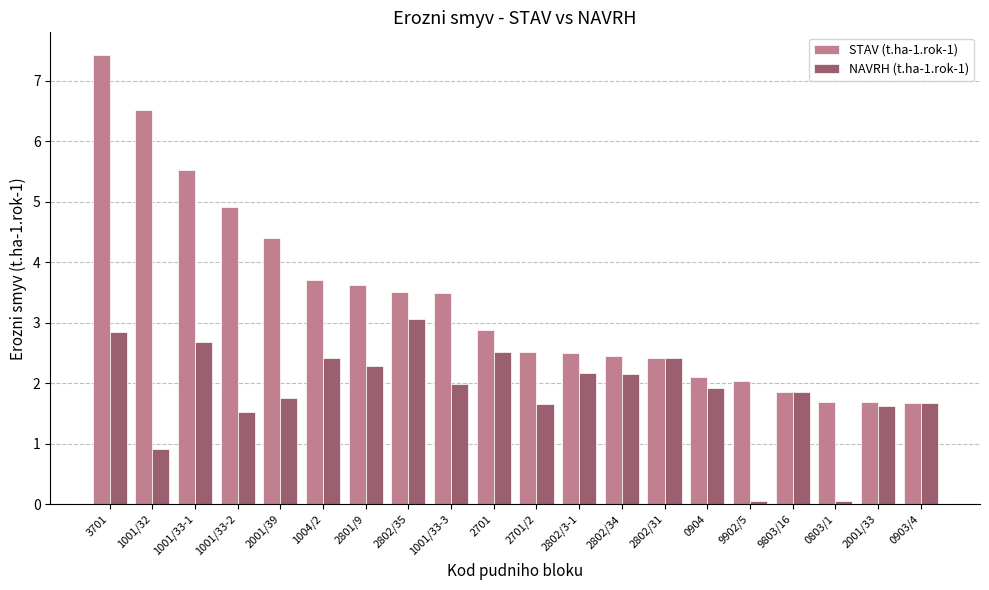

How many categories are shown in the chart?

20